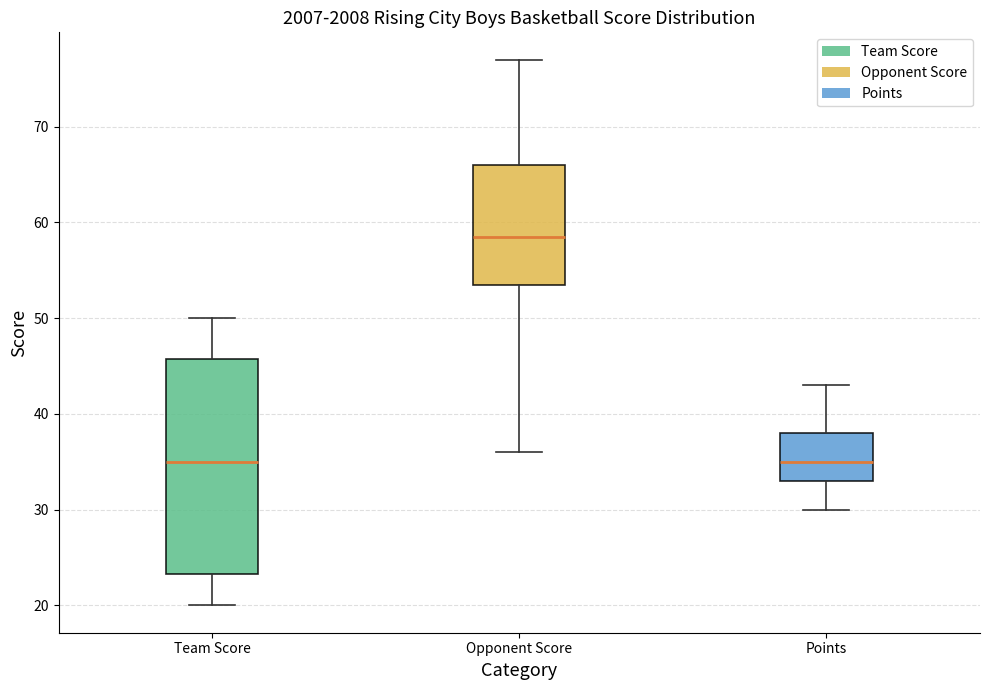

Which box's median line is the highest?

Opponent Score